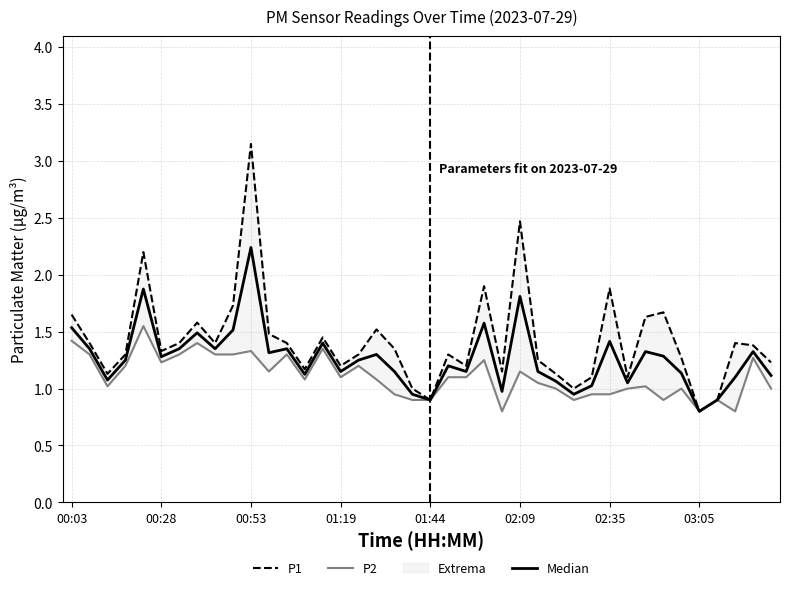

True or false: Median has more than 1 interior local peaks.

True